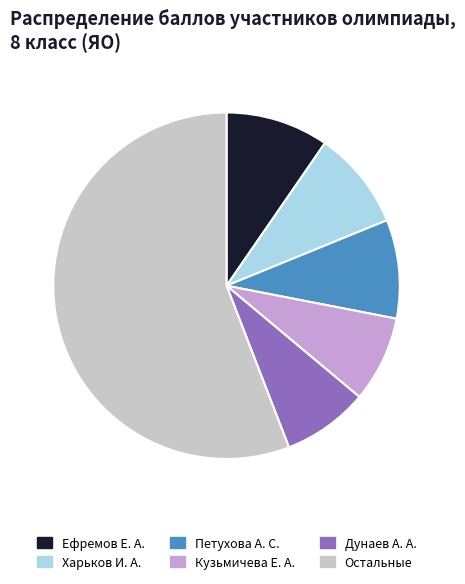

The Дунаев А. А. slice represents 17% of the pie. True or false?

False